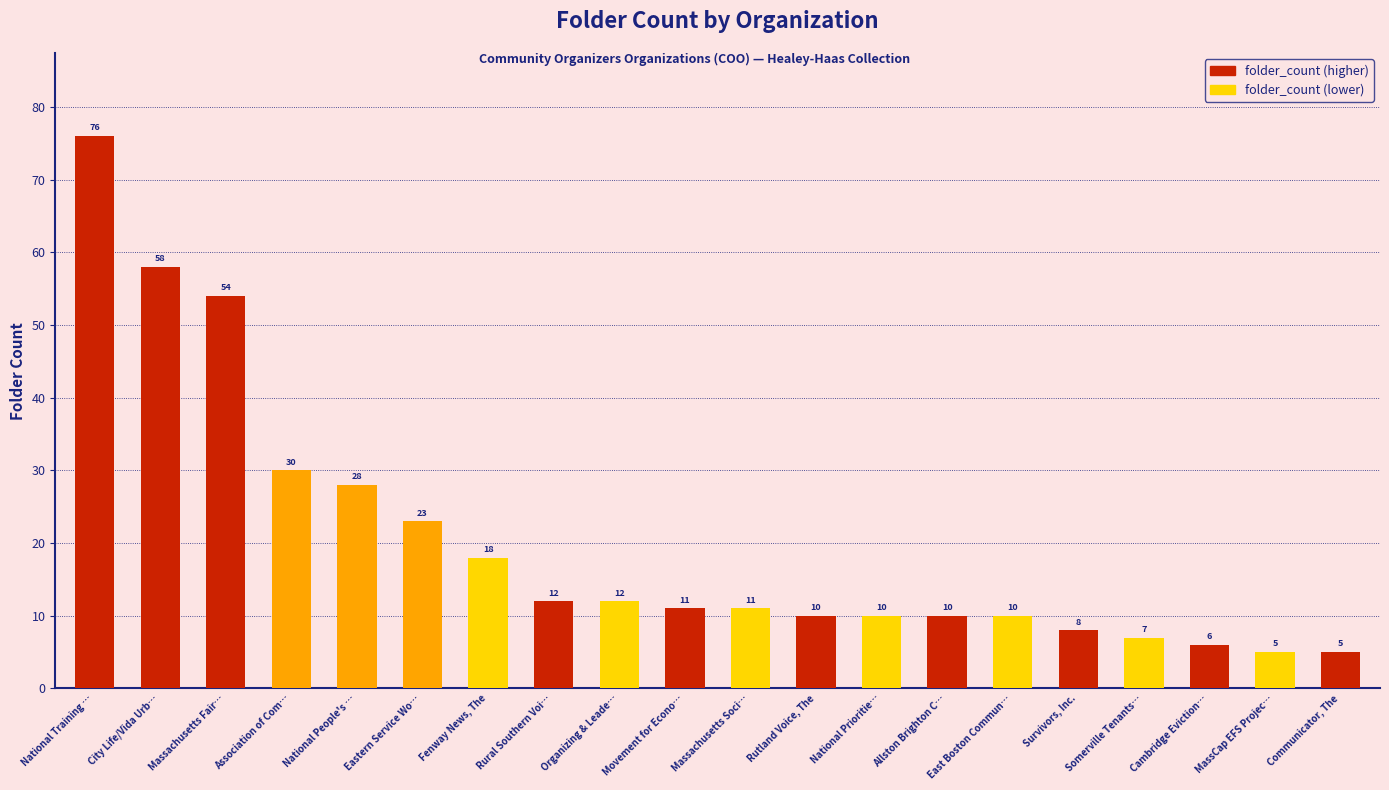

Reading left to right, what are all the values shown in this chart?

National Training …=76	City Life/Vida Urb…=58	Massachusetts Fair…=54	Association of Com…=30	National People's …=28	Eastern Service Wo…=23	Fenway News, The=18	Rural Southern Voi…=12	Organizing & Leade…=12	Movement for Econo…=11	Massachusetts Soci…=11	Rutland Voice, The=10	National Prioritie…=10	Allston Brighton C…=10	East Boston Commun…=10	Survivors, Inc.=8	Somerville Tenants…=7	Cambridge Eviction…=6	MassCap EFS Projec…=5	Communicator, The=5